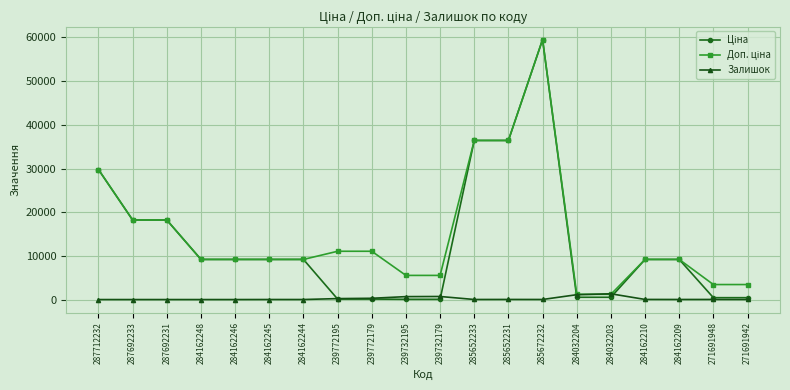

What is the total value across all series at 284162248?

18370.3